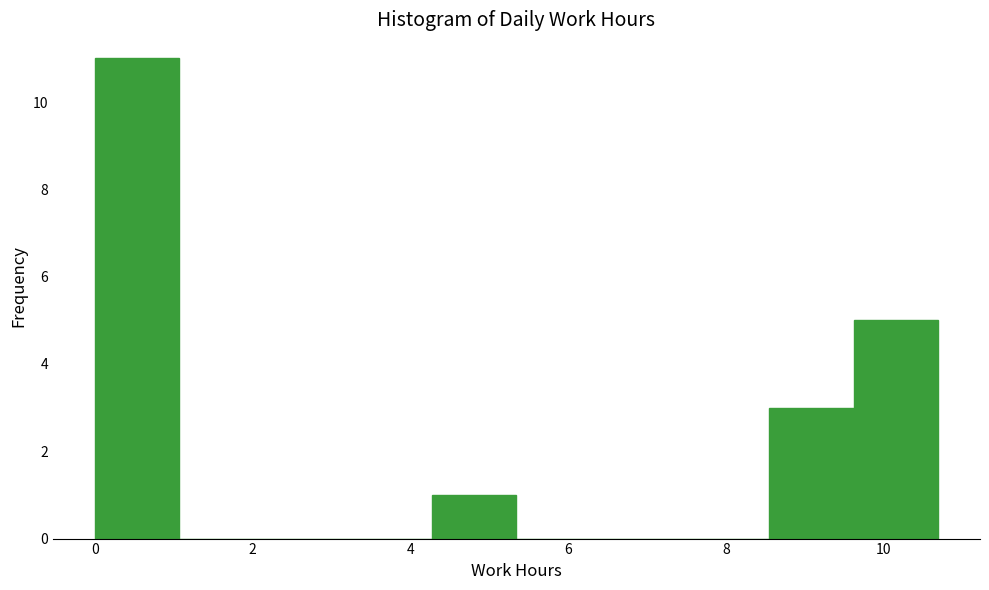

Reading left to right, transcribe this chart: for each bar, give the range it covers on the x-axis and its height. Neither the bar edges nor the heights are printed on the chart, so give them approximately, as read against the axes.

0.0 to 1.0: 11
1.0 to 2.2: 0
2.2 to 3.2: 0
3.2 to 4.2: 0
4.2 to 5.4: 1
5.4 to 6.4: 0
6.4 to 7.4: 0
7.4 to 8.6: 0
8.6 to 9.6: 3
9.6 to 10.6: 5